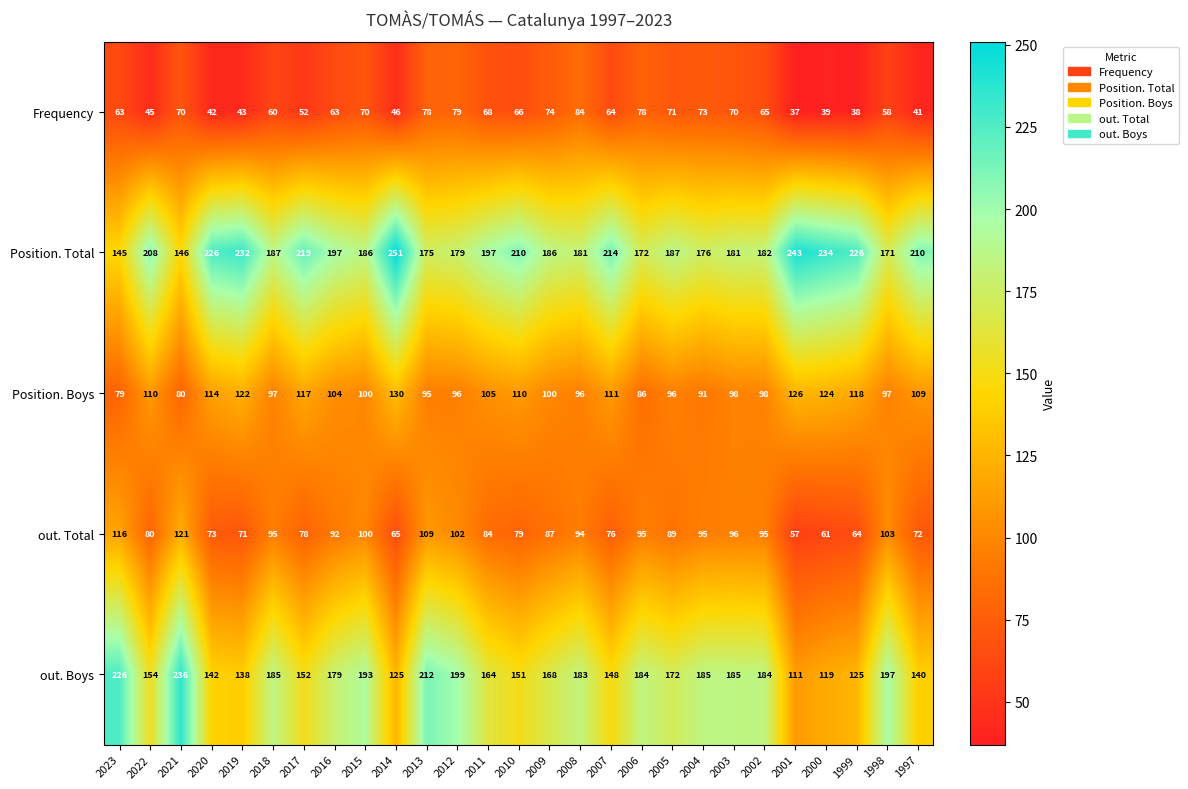

How many data points does each series have?

27